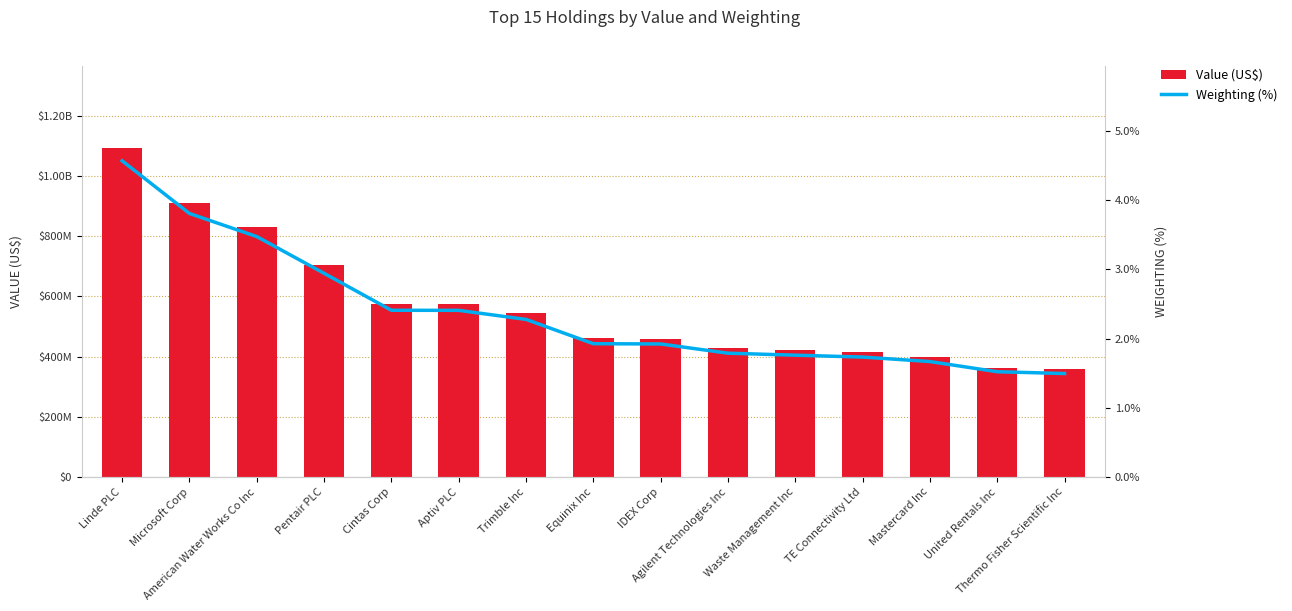

Is the value of Value (US$) at TE Connectivity Ltd greater than the value of Weighting (%) at Trimble Inc?

Yes